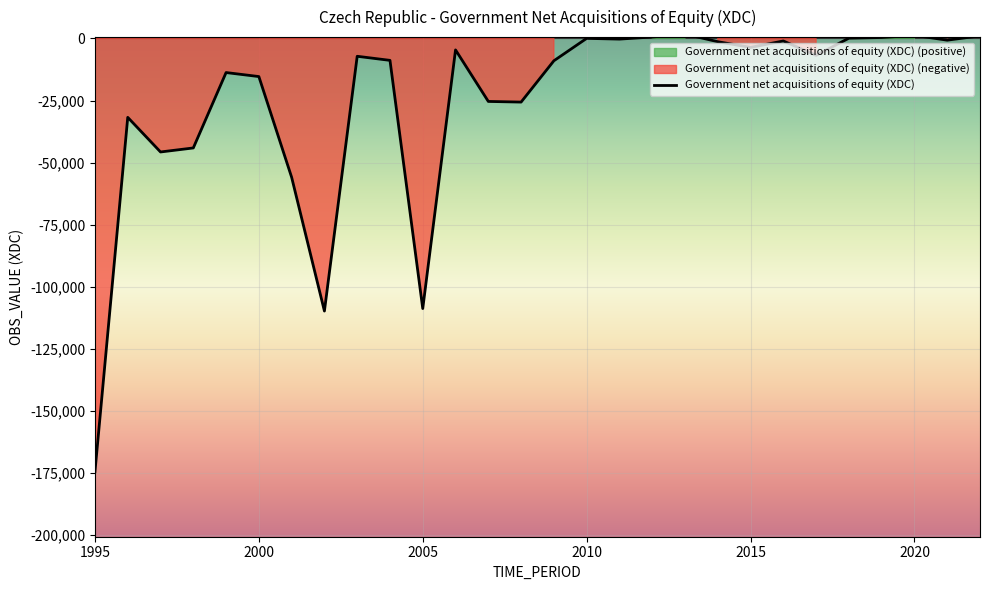

Which has a higher value, 2002 or 2008?

2008